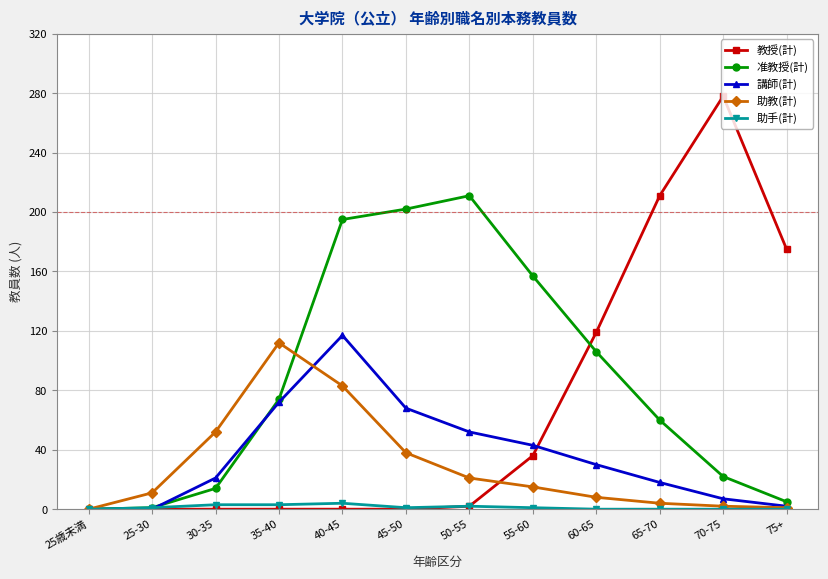

True or false: 講師(計) has a value of 52 at 50-55.

True